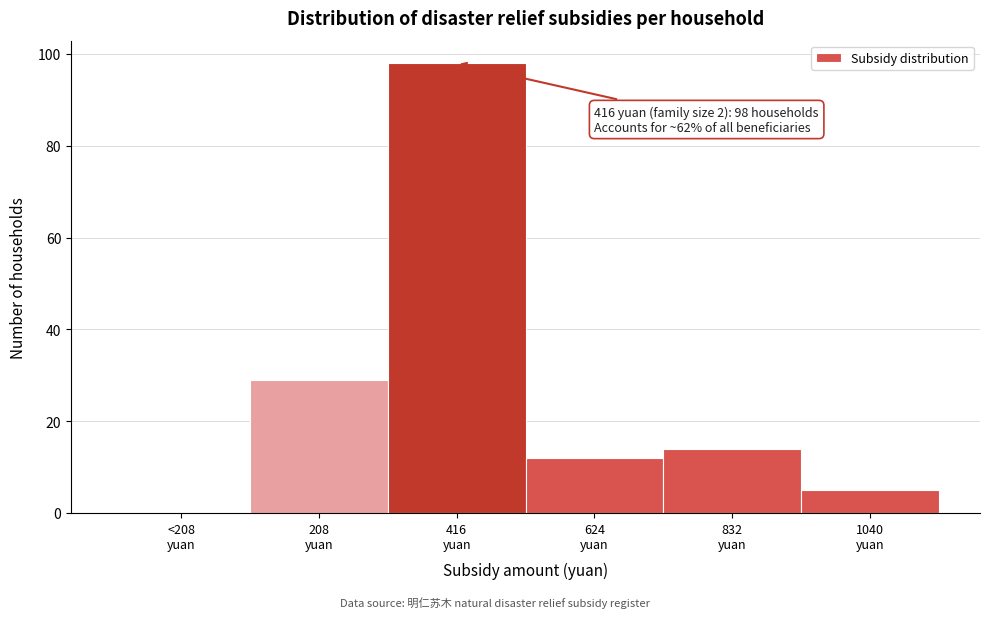

What is the sum of all values?

158